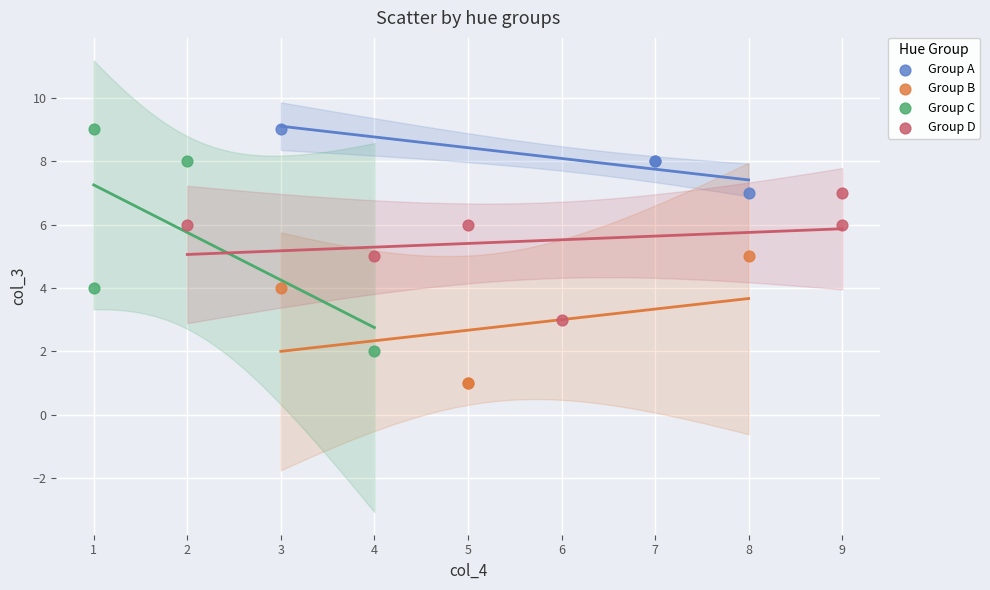

Which series reaches the minimum Y coordinate?

Group B